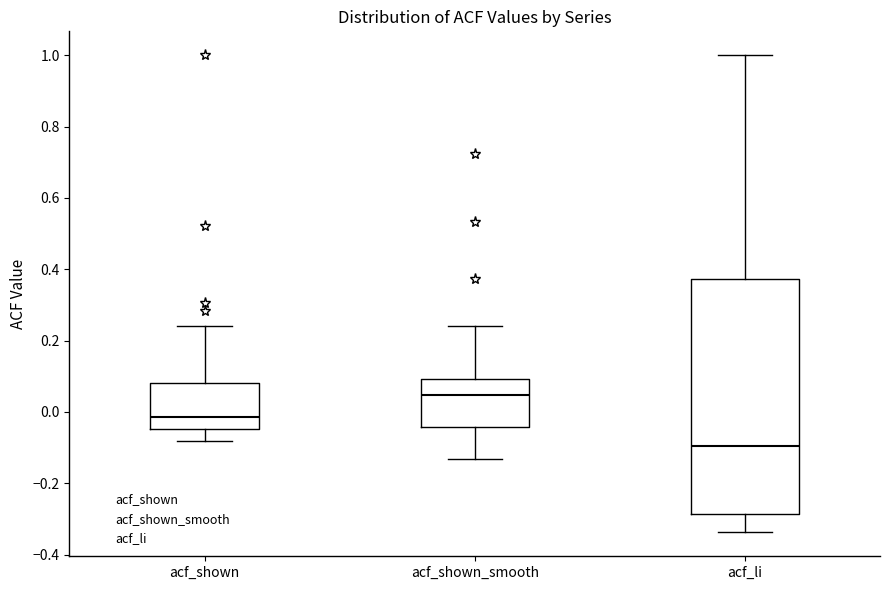

Where does the lower whisker of the box for acf_li end on the y-axis? The values are not printed on the chart, so give them approximately, as read against the axis.

-0.34